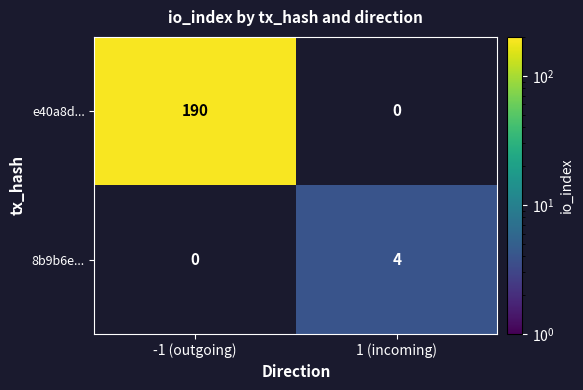

At how many categories does at least one series exceed 148?

1